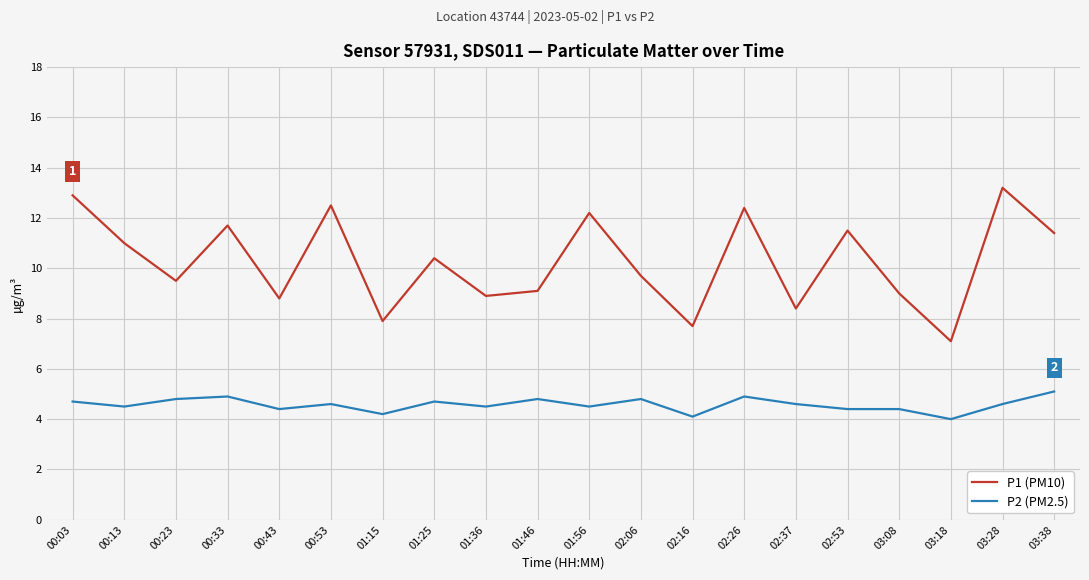

The value of P2 (PM2.5) at 01:25 is 4.7. True or false?

True